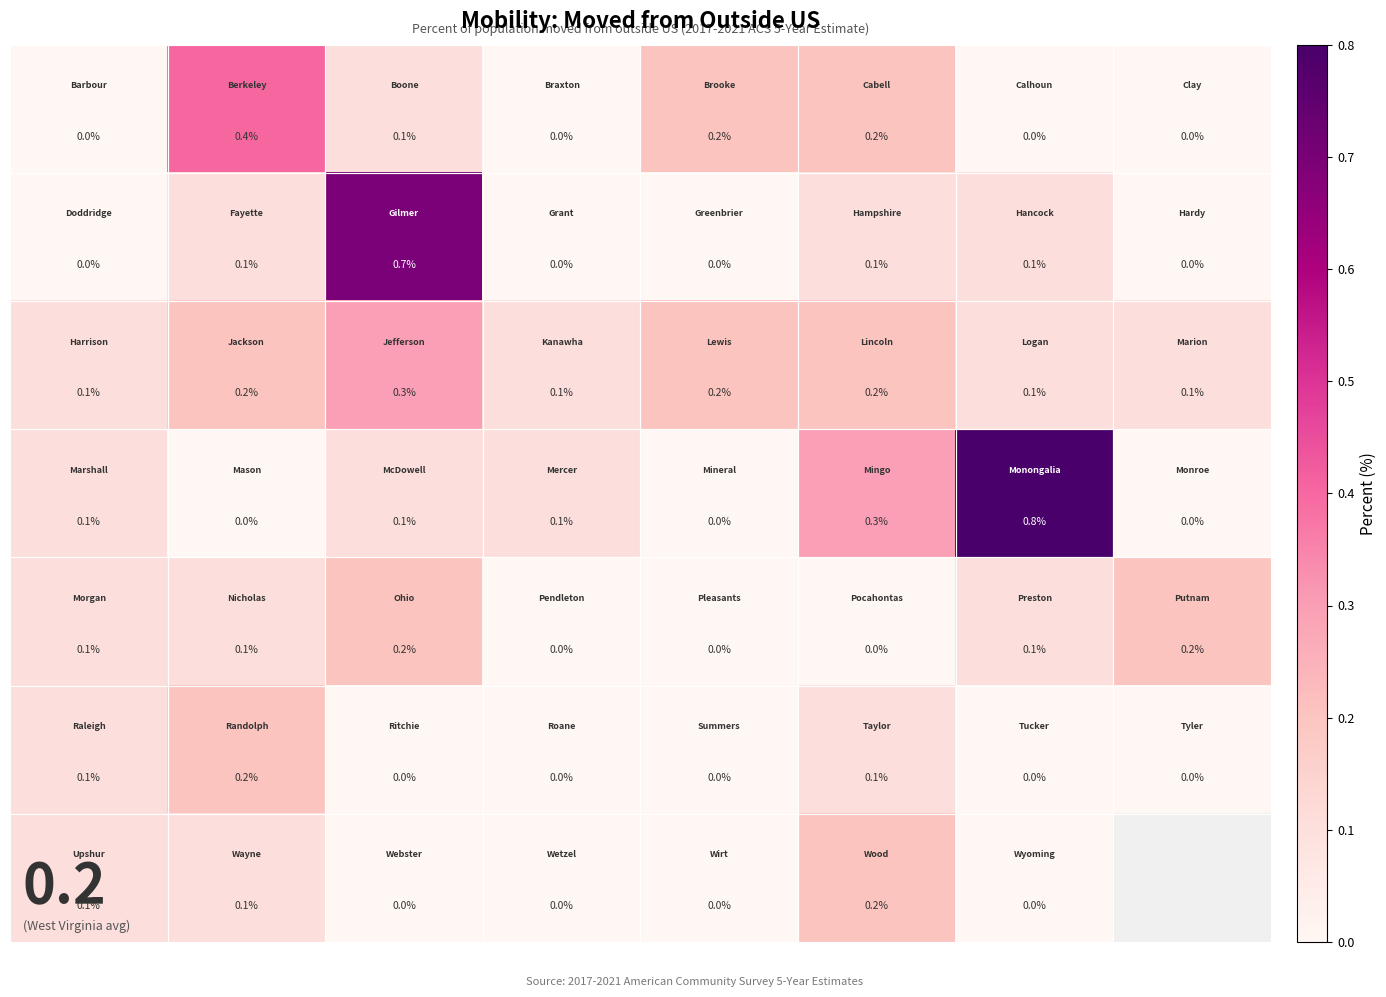

What is the total value across all series at 1?

1.1